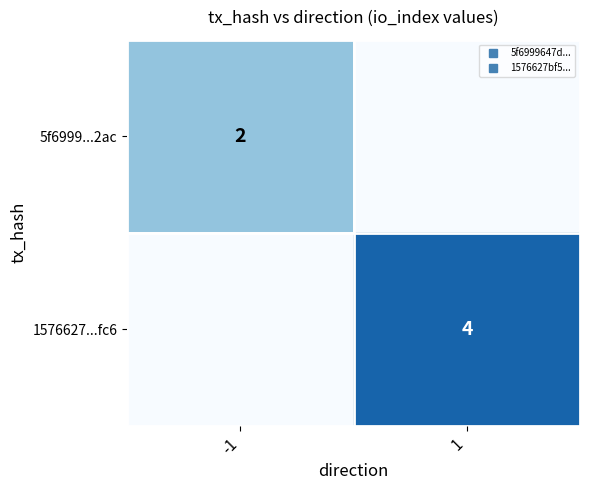

Rank the categories by 5f6999...2ac value from lowest to highest.

1, -1